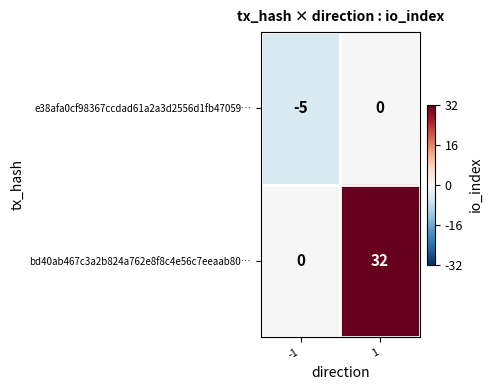

Which series changed the most between -1 and 1?

bd40ab467c3a2b824a762e8f8c4e56c7eeaab80…